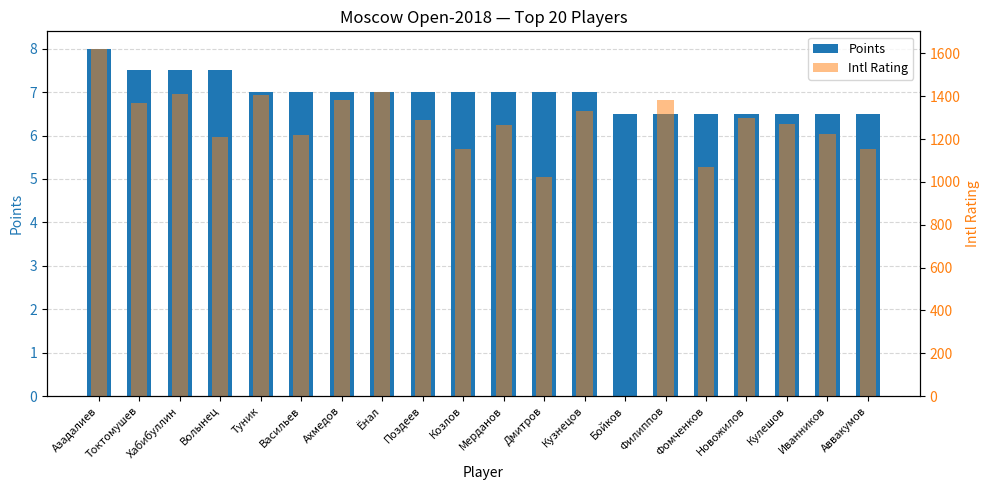

The Intl Rating series shows 1154.0 at Аввакумов. True or false?

True